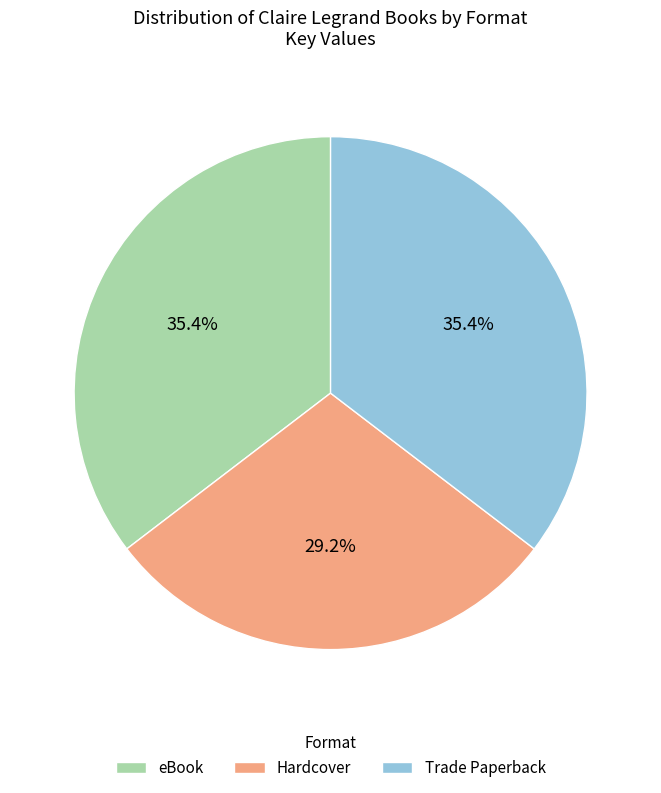

Does Hardcover represent more than half of the total?

No